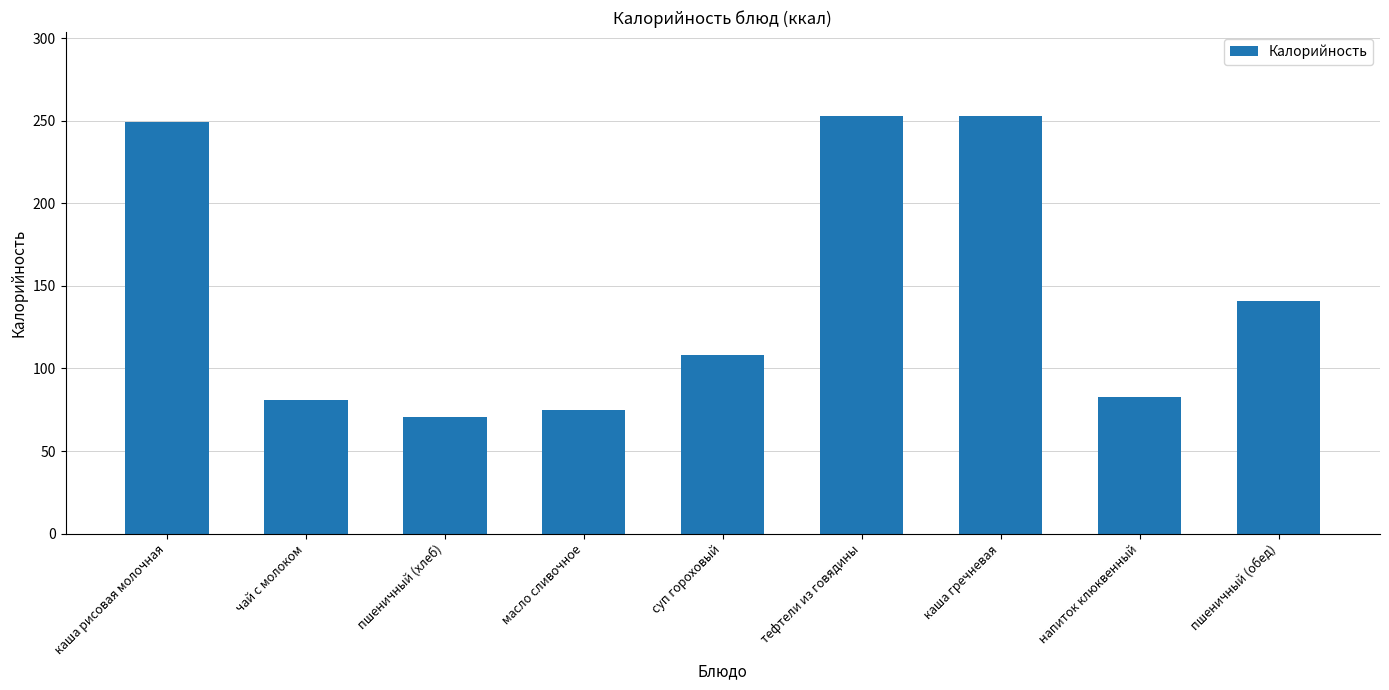

What is the label of the 9th bar from the right?

каша рисовая молочная